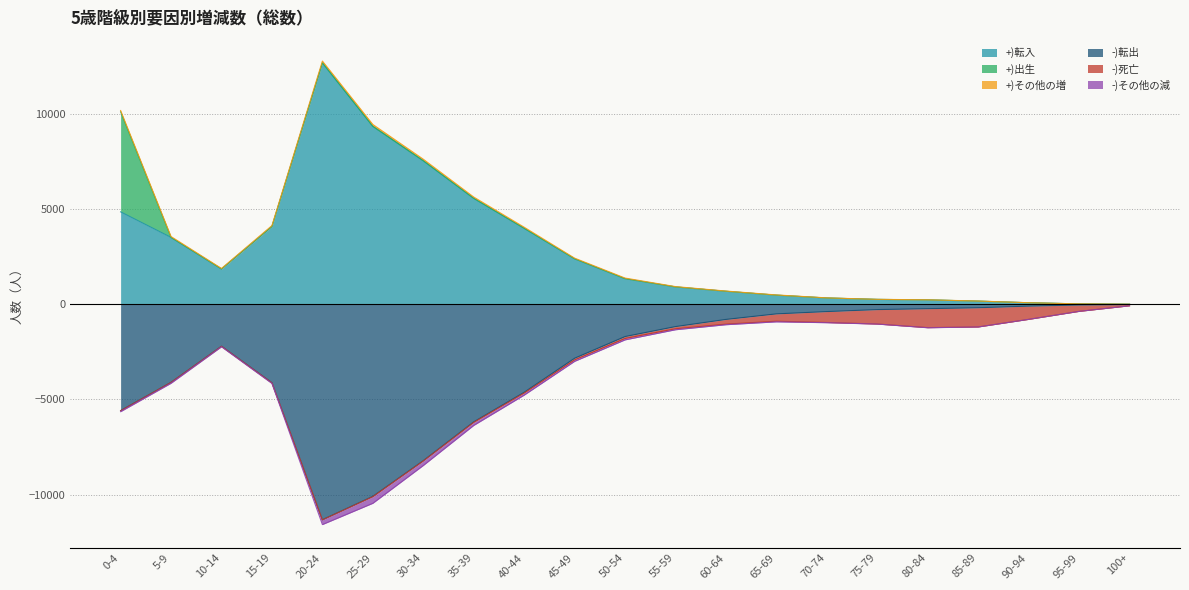

Between 20-24 and 70-74, which series saw the biggest shift?

+)転入